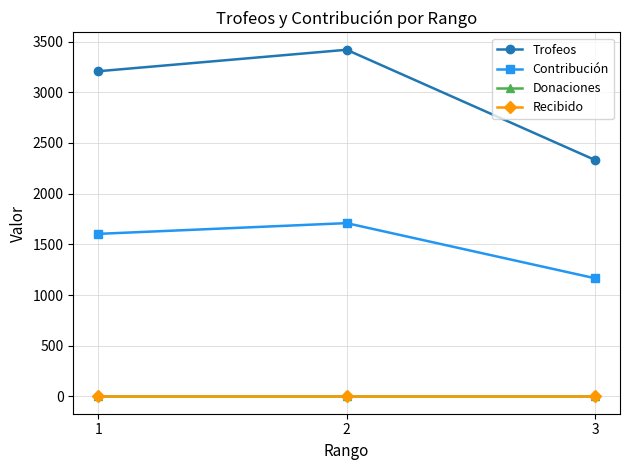

Between 1 and 2, which series saw the biggest shift?

Trofeos